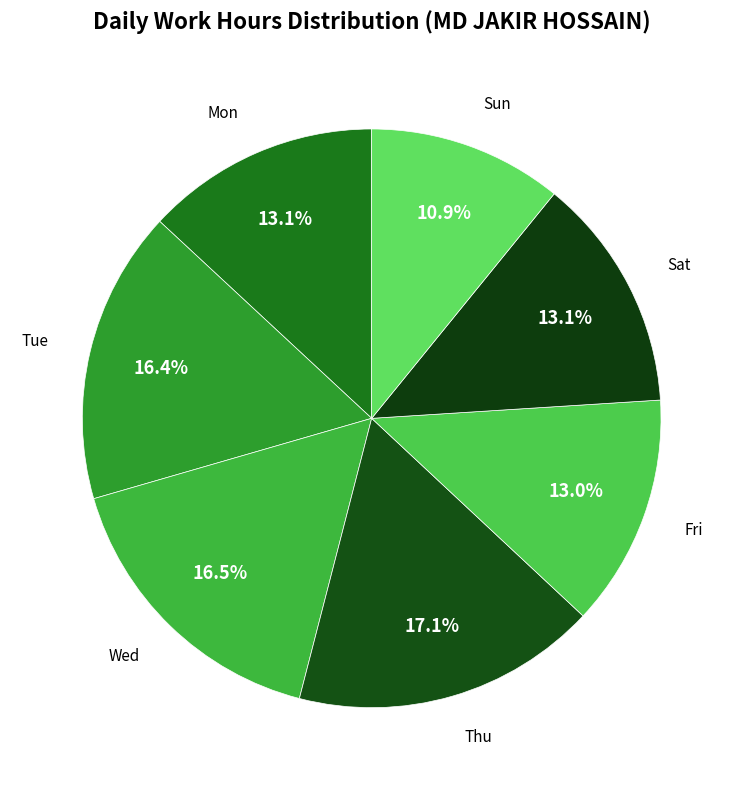

Which has a higher value, Thu or Sun?

Thu